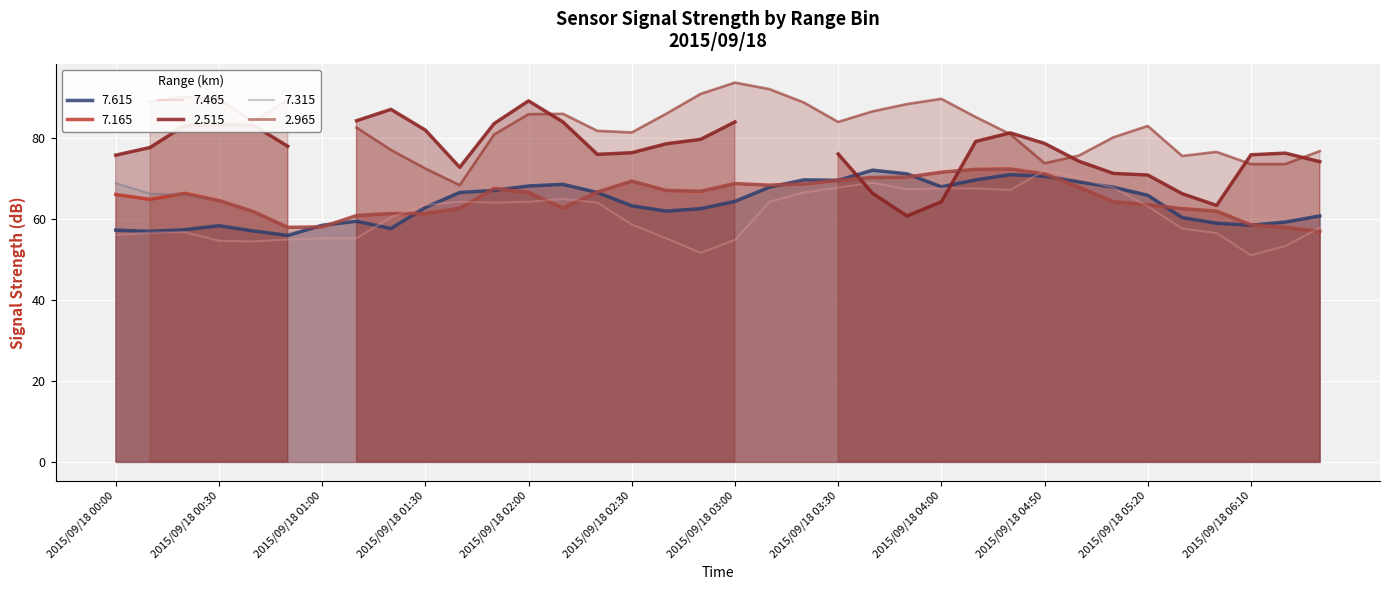

At how many categories does at least one series exceed 58?

35